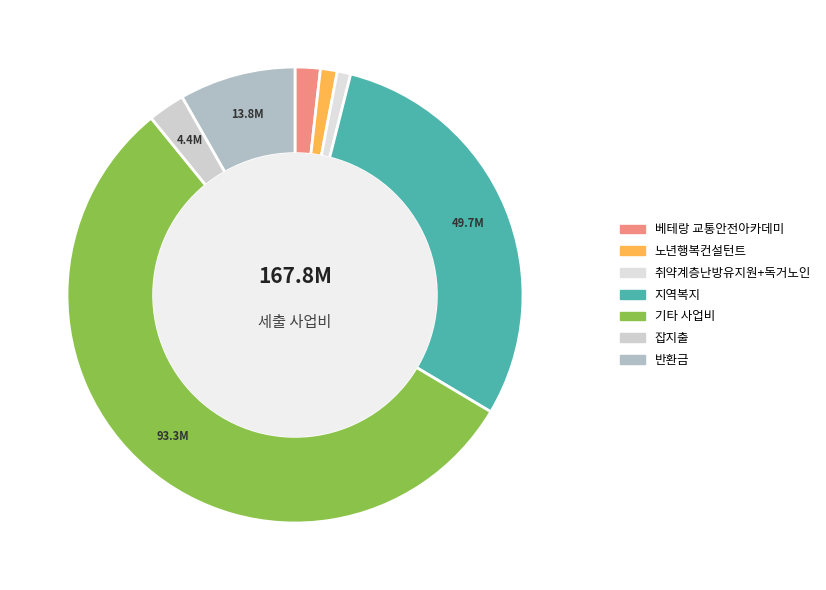

Count the number of slices in the pie.

7